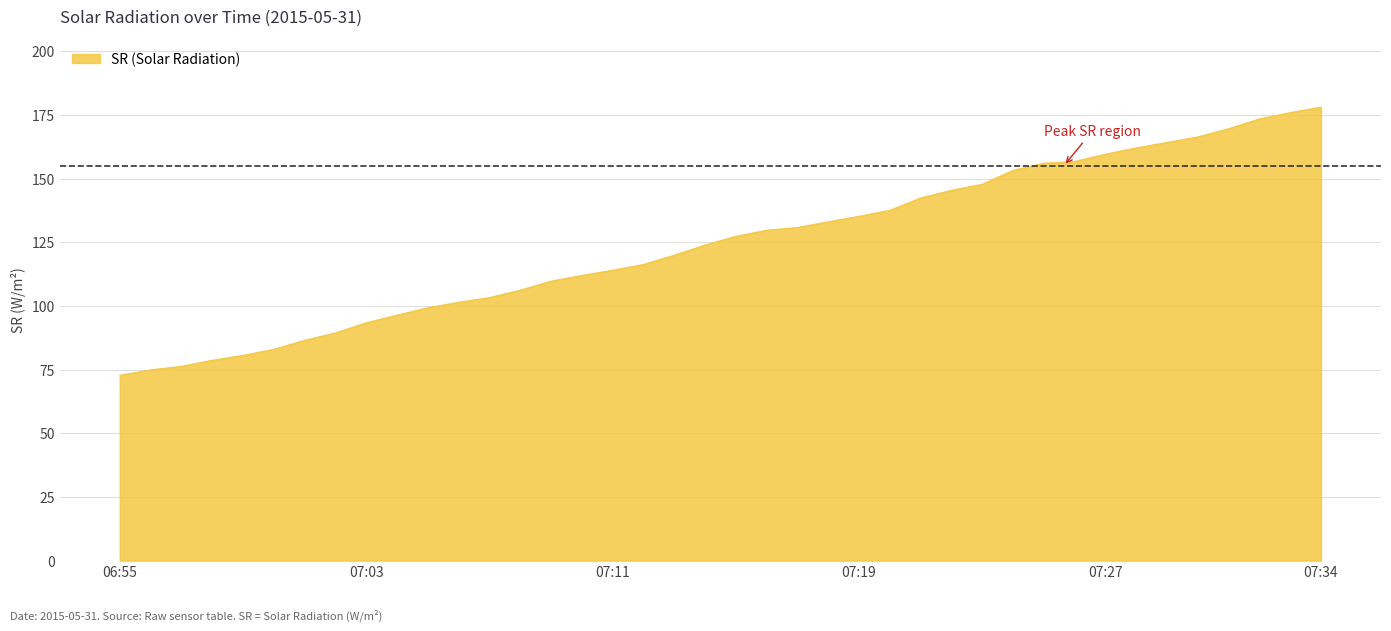

What is the smallest value displayed?

72.7